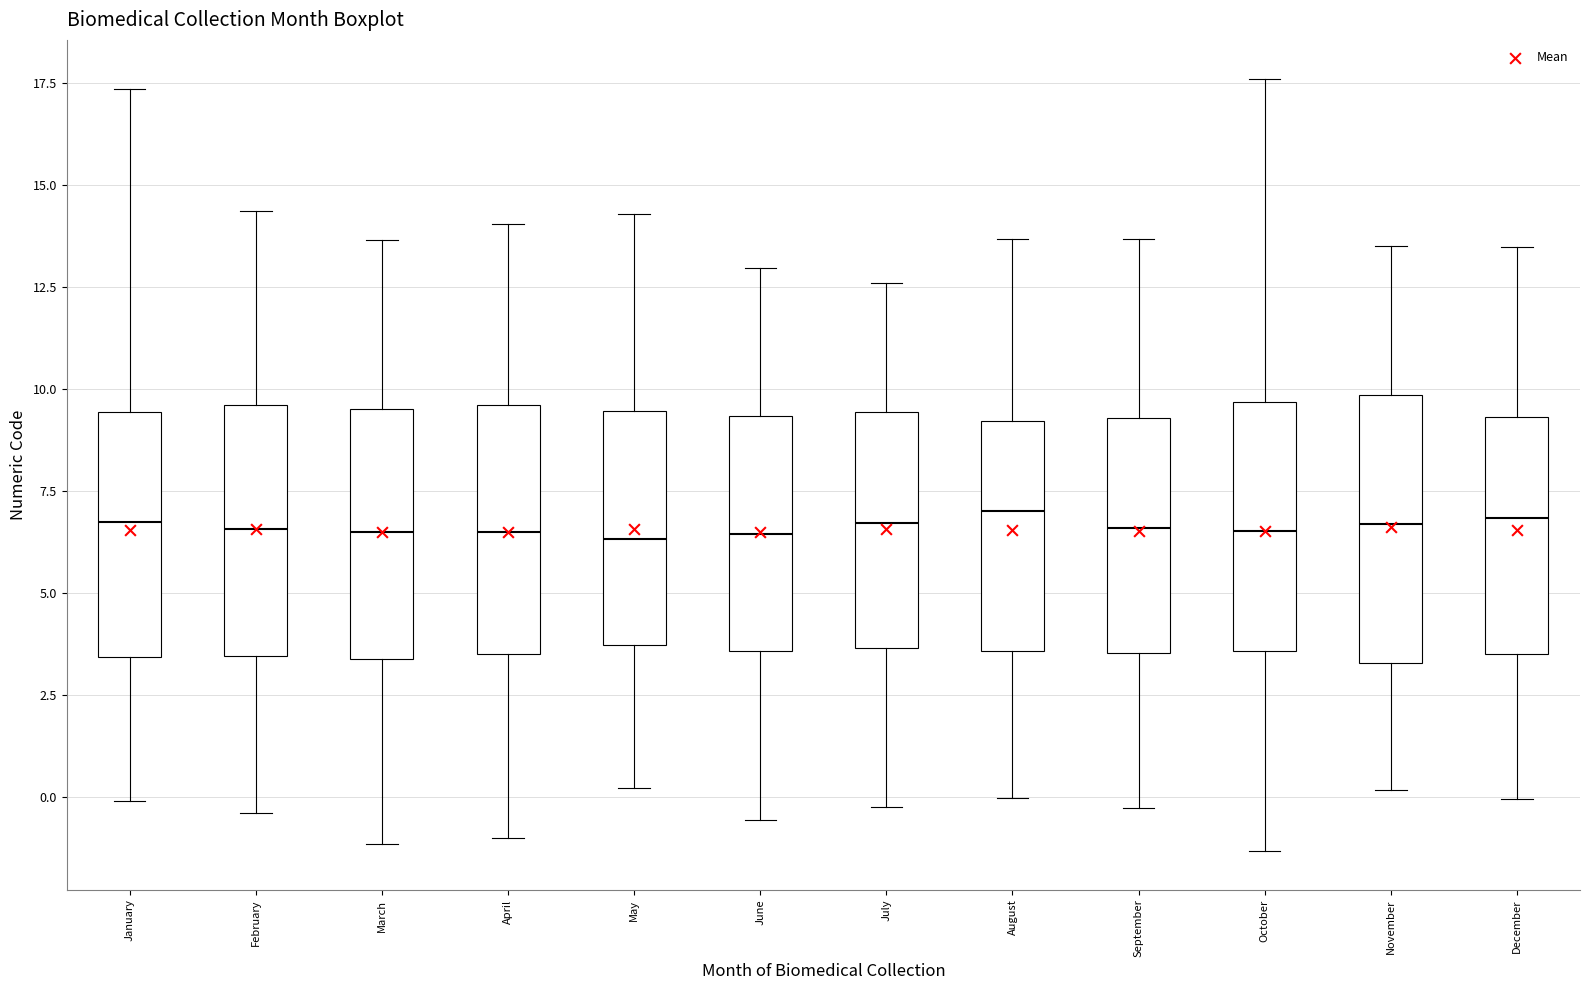

Where is the upper edge of the box for May on the y-axis? The values are not printed on the chart, so give them approximately, as read against the axis.

9.5